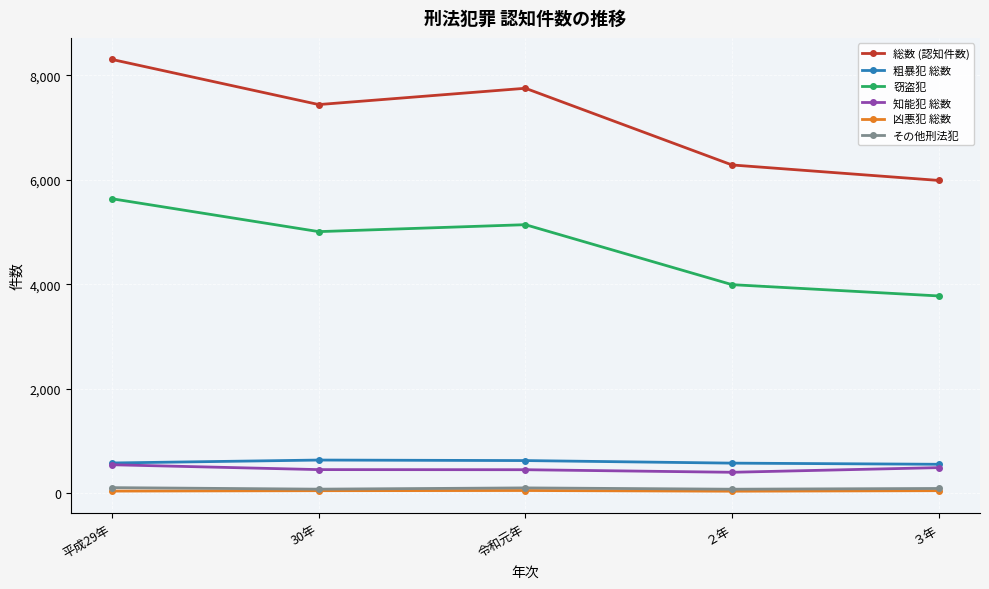

Which series changed the most between 令和元年 and ２年?

総数 (認知件数)